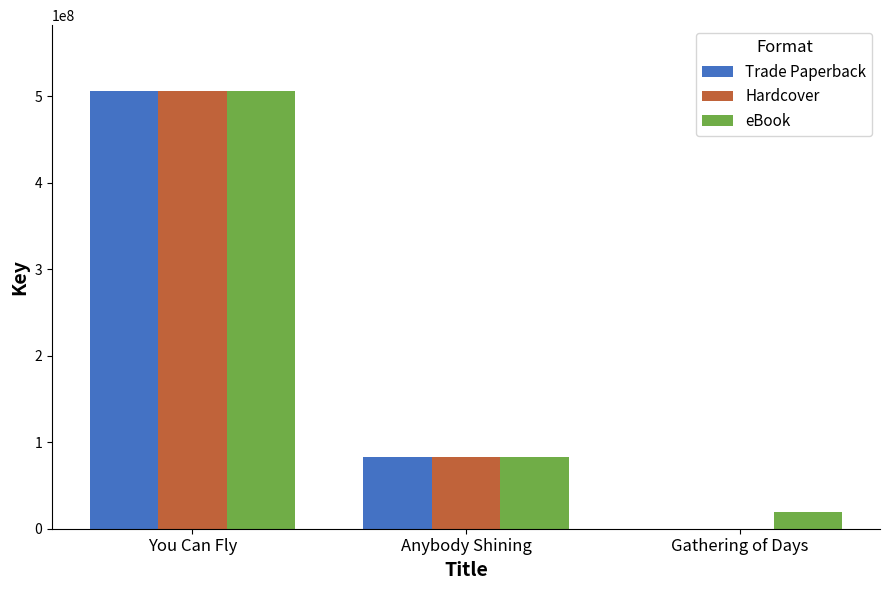

Is the value of eBook at Gathering of Days greater than the value of Hardcover at You Can Fly?

No